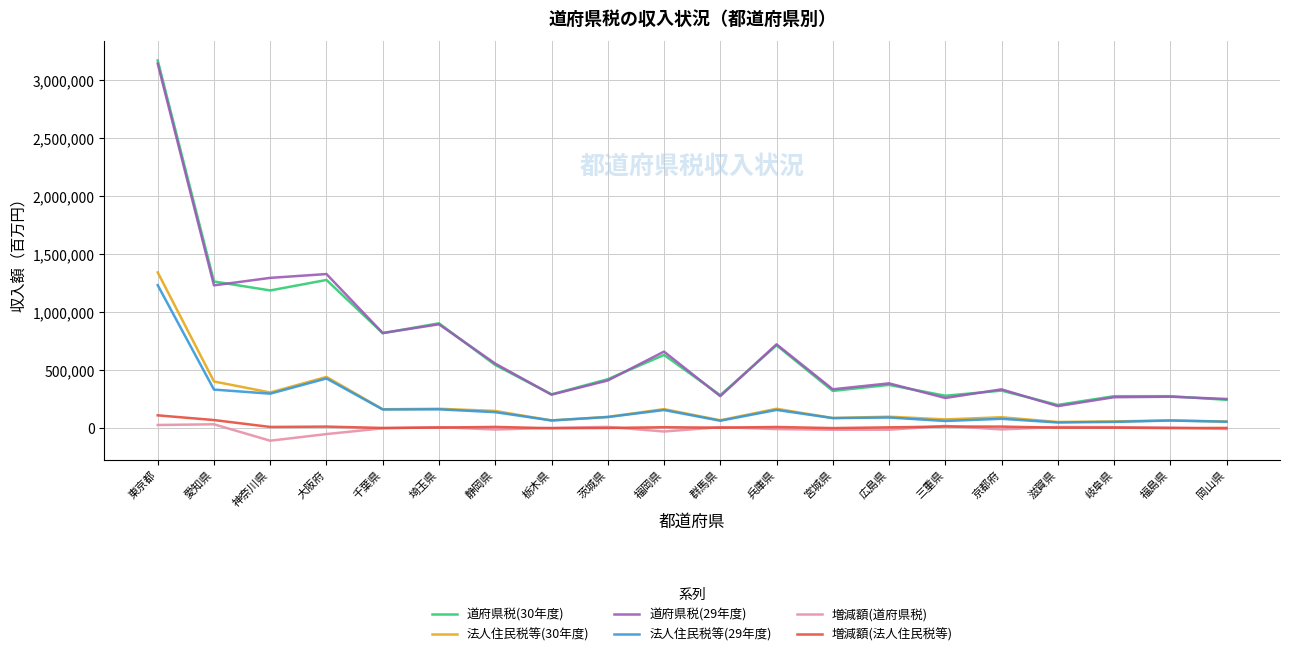

Is this an area chart (filled region under the line)?

No